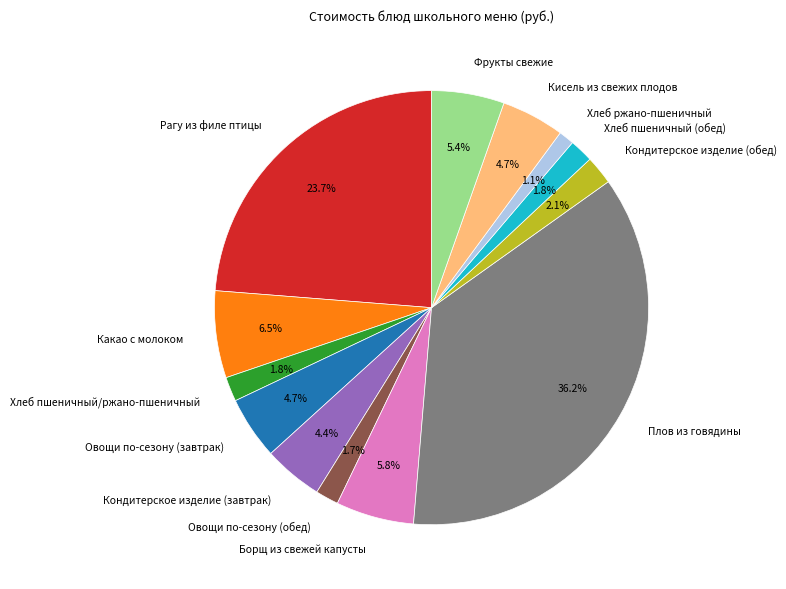

To the nearest percent, what is the combined percentage of Кондитерское изделие (завтрак) and Какао с молоком?

11%